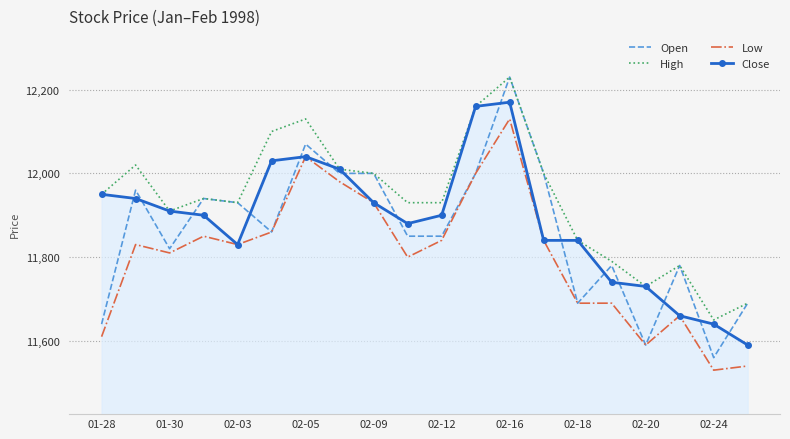

Reading left to right, what are all the values shown in this chart?

Open: 11640	11960	11820	11940	11930	11860	12070	12000	12000	11850	11850	12000	12230	12000	11690	11780	11590	11780	11560	11690
High: 11950	12020	11910	11940	11930	12100	12130	12010	12000	11930	11930	12160	12230	12000	11840	11790	11730	11780	11650	11690
Low: 11610	11830	11810	11850	11830	11860	12040	11980	11930	11800	11840	12000	12130	11840	11690	11690	11590	11660	11530	11540
Close: 11950	11940	11910	11900	11830	12030	12040	12010	11930	11880	11900	12160	12170	11840	11840	11740	11730	11660	11640	11590